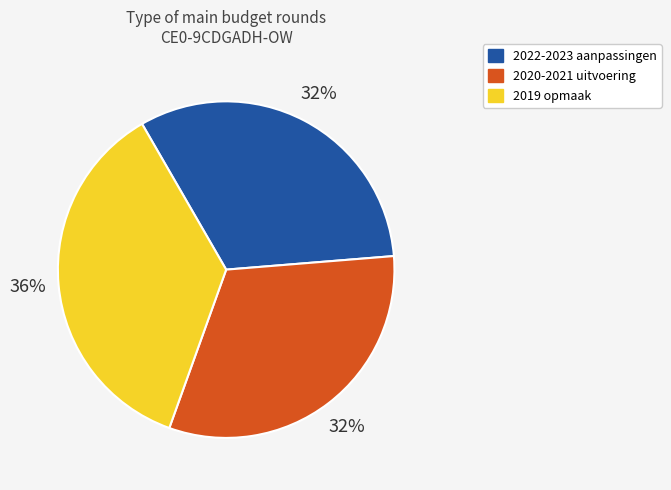

Between 2022-2023 aanpassingen and 2019 opmaak, which is larger?

2019 opmaak